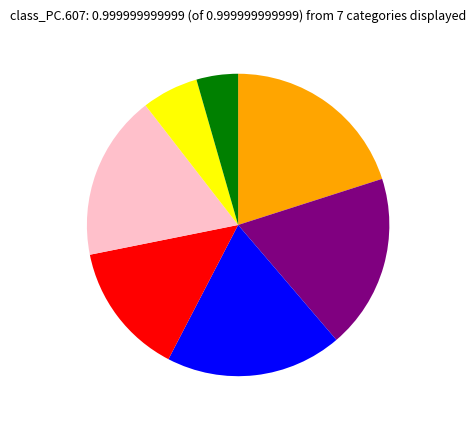

Is there a majority slice in this chart?

No